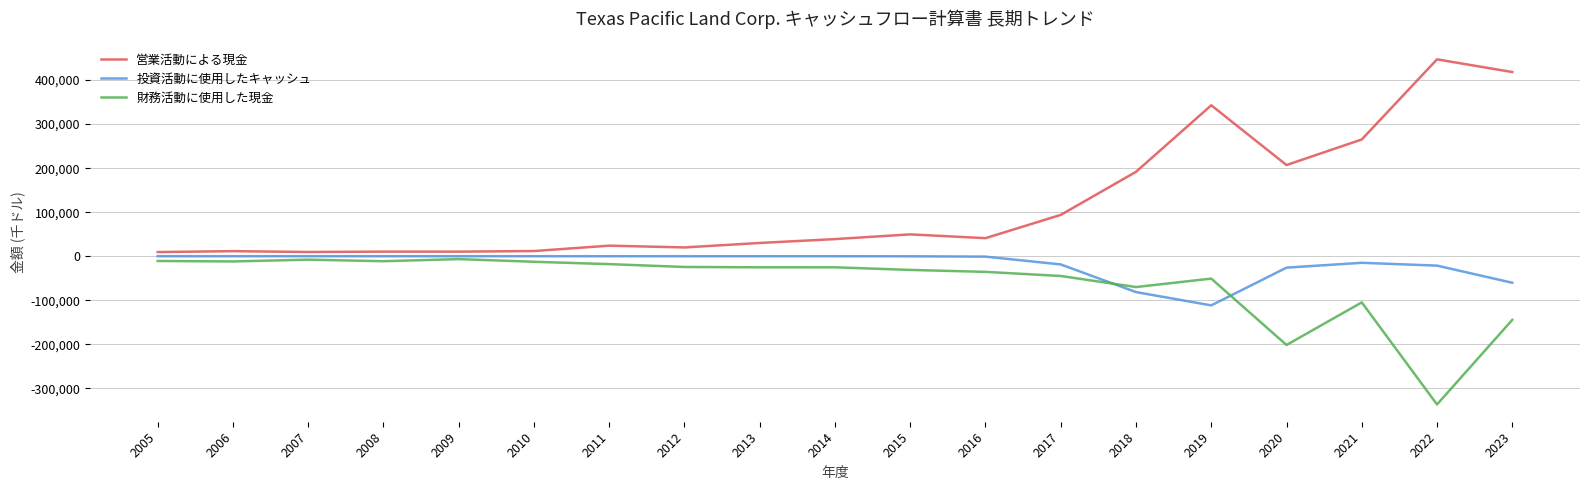

Read the 営業活動による現金 value at 2019.

342790